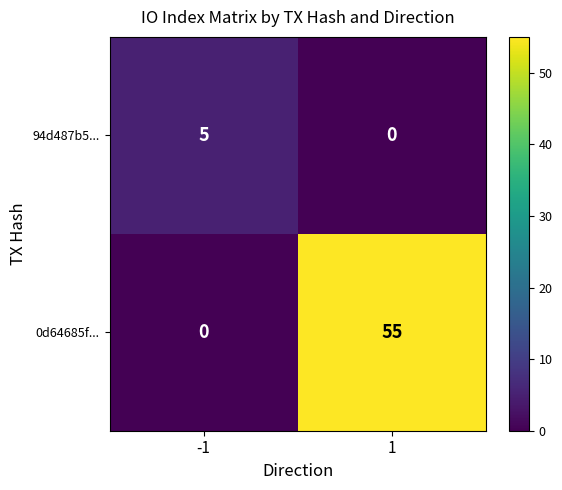

True or false: 0d64685f... has a value of 0 at -1.

True